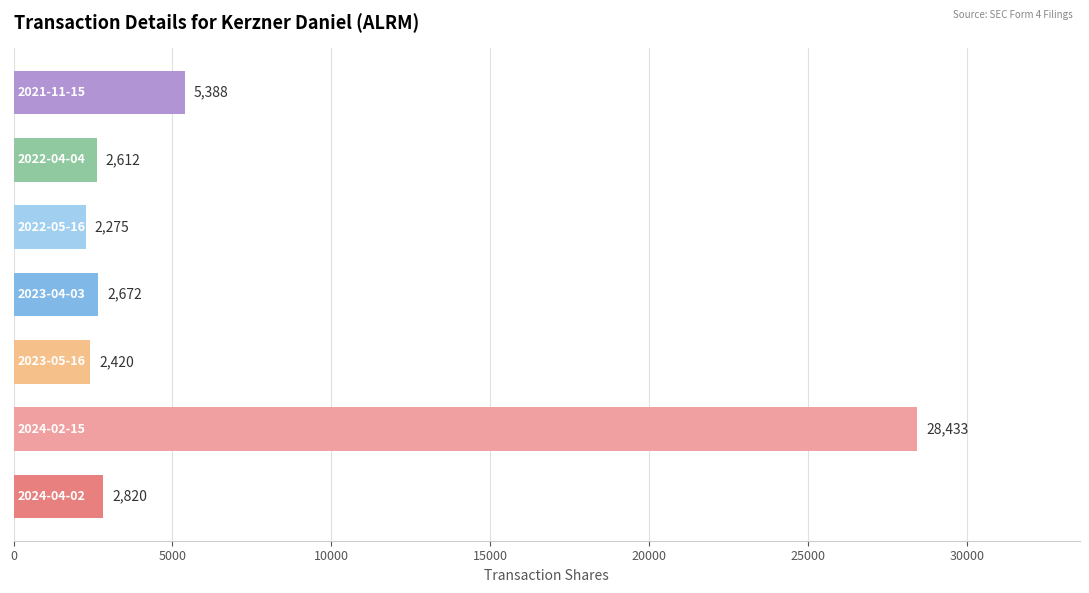

What is the greatest value displayed?

28433